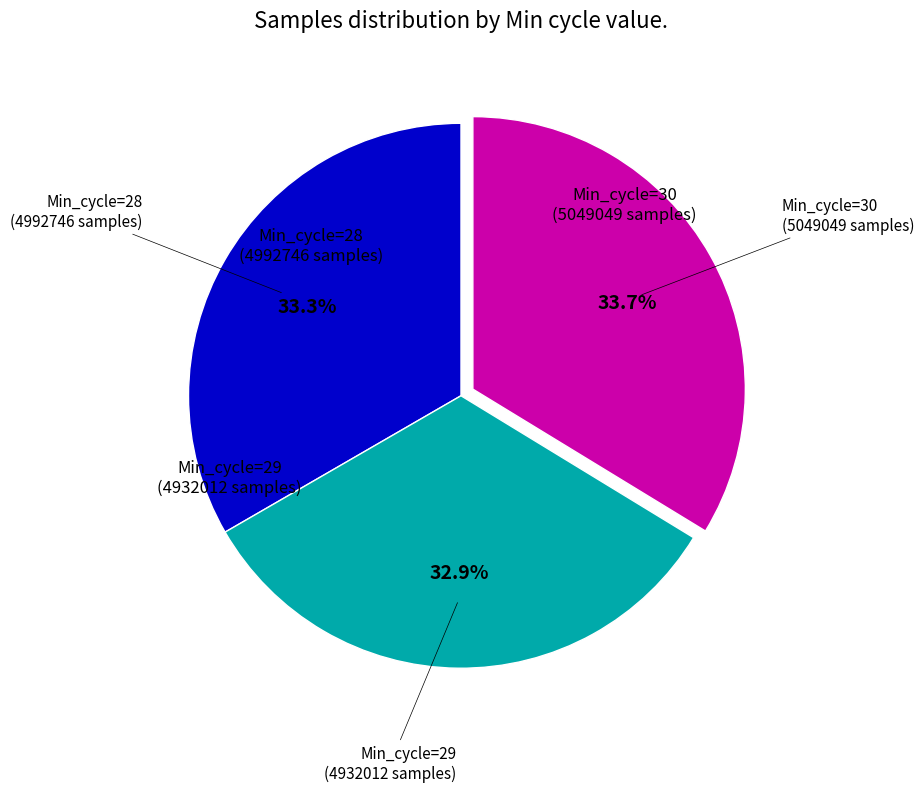

Is the sum of Min_cycle=28 (4992746 samples) and Min_cycle=29 (4932012 samples) greater than half?

Yes